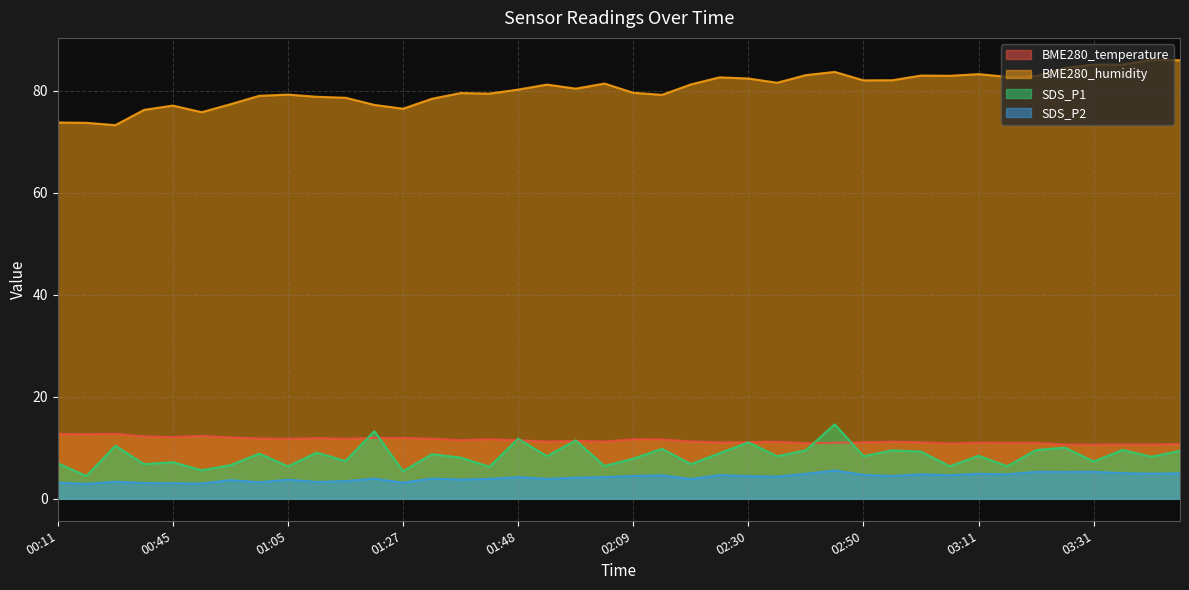

How many interior local valleys does the SDS_P2 series have?

14